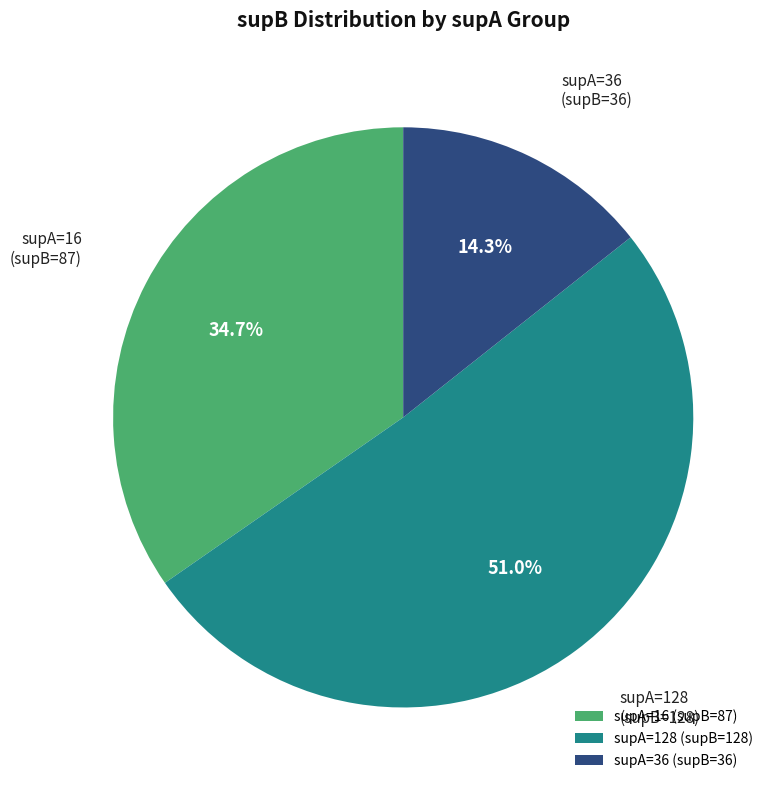

Does supA=36 represent more than half of the total?

No